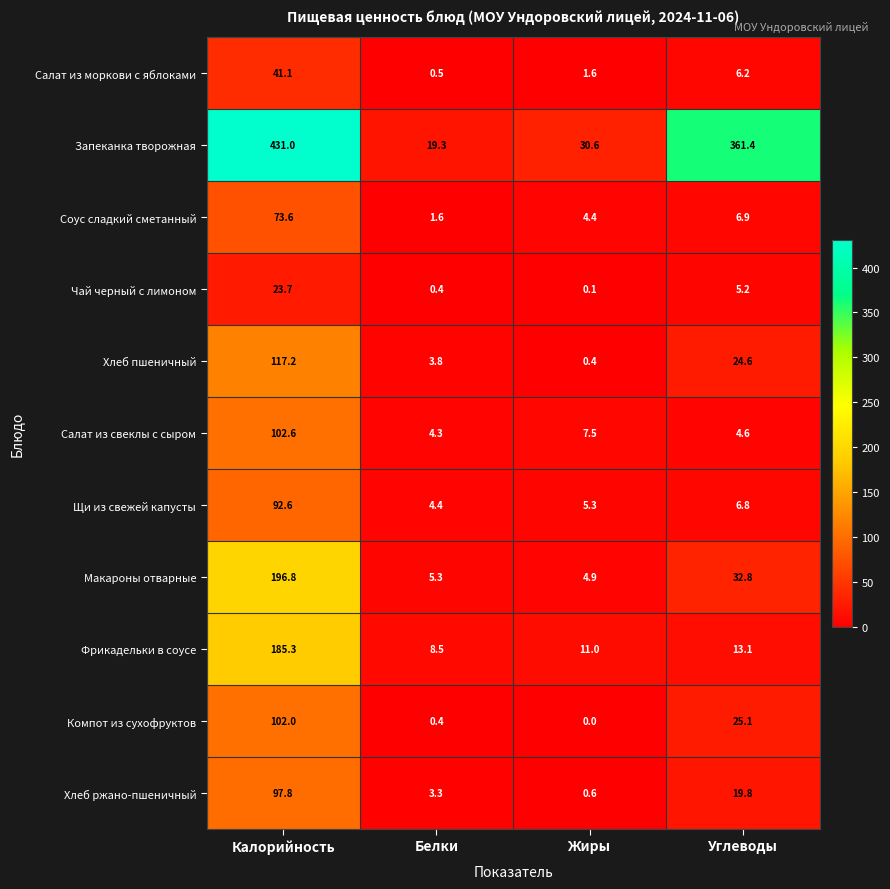

What is the sum of all Компот из сухофруктов values?

127.5